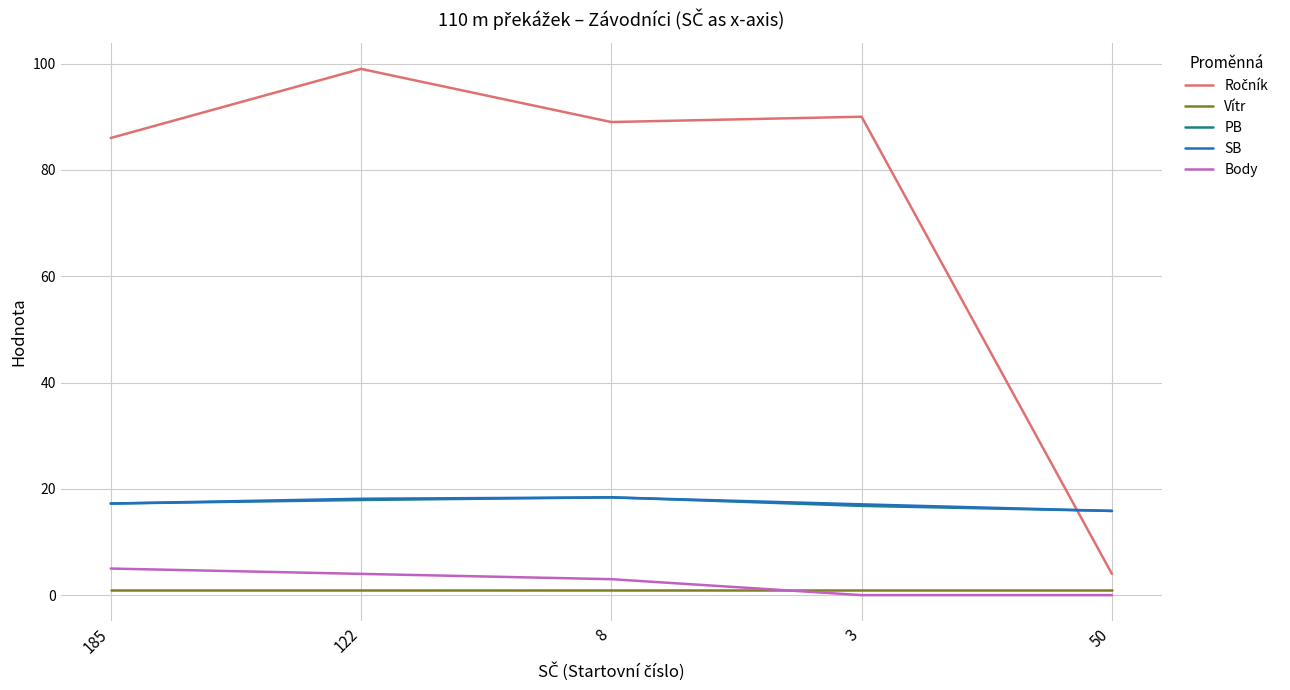

What is the maximum value shown in the chart?

99.0